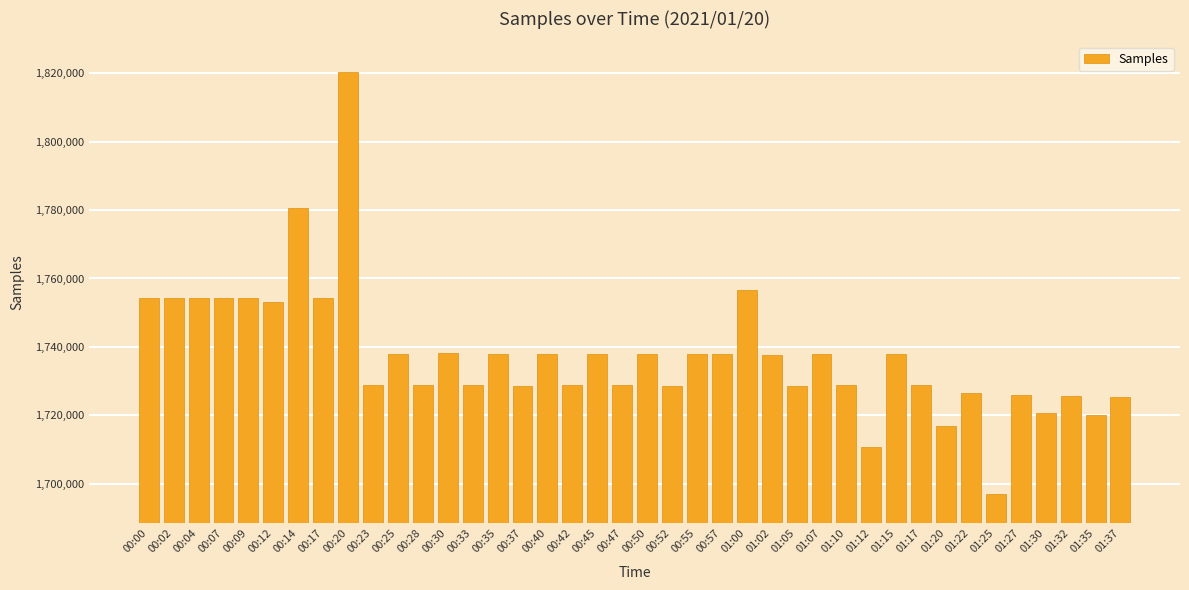

What is the maximum value shown in the chart?

1820216